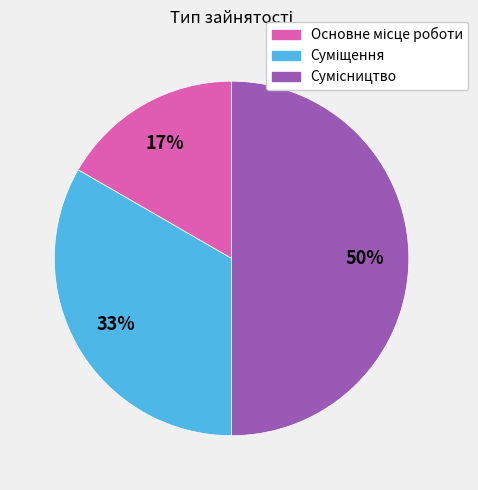

To the nearest percent, what is the difference between the largest and smallest slice percentages?

33%